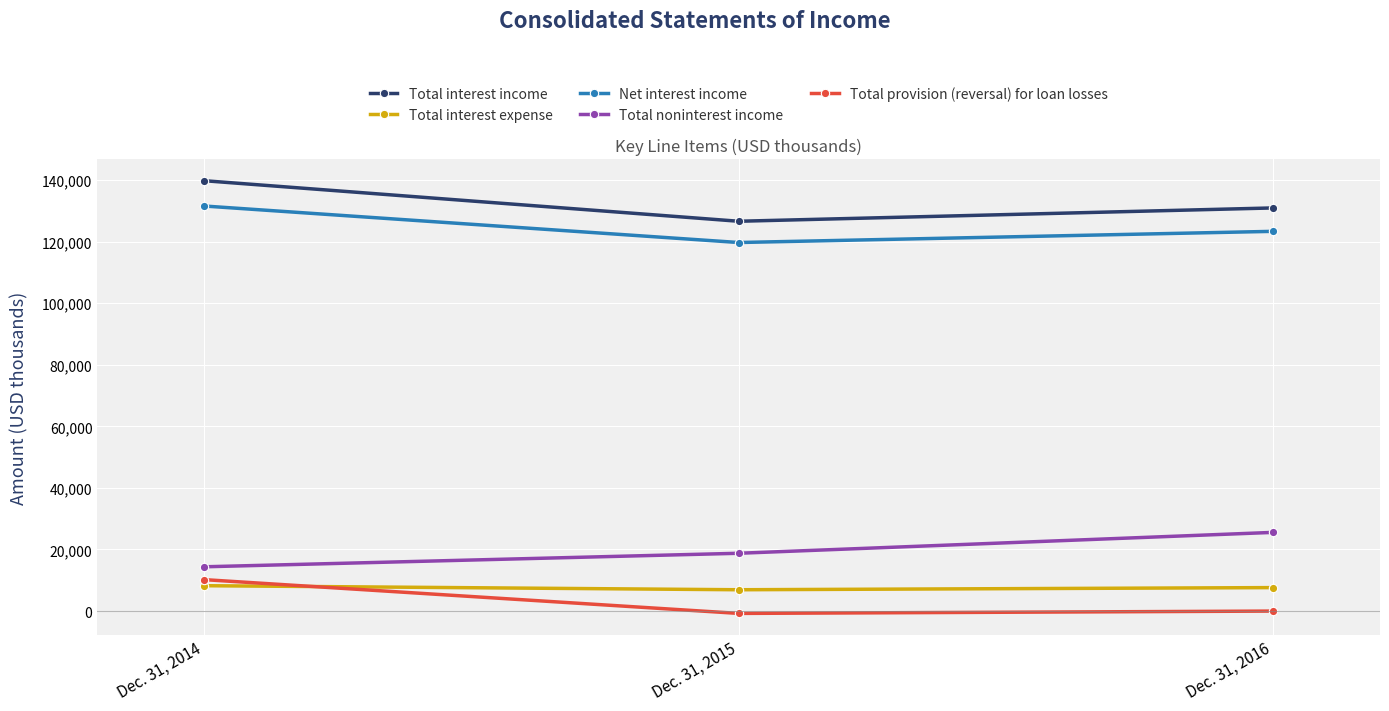

At how many categories does at least one series exceed 81950?

3